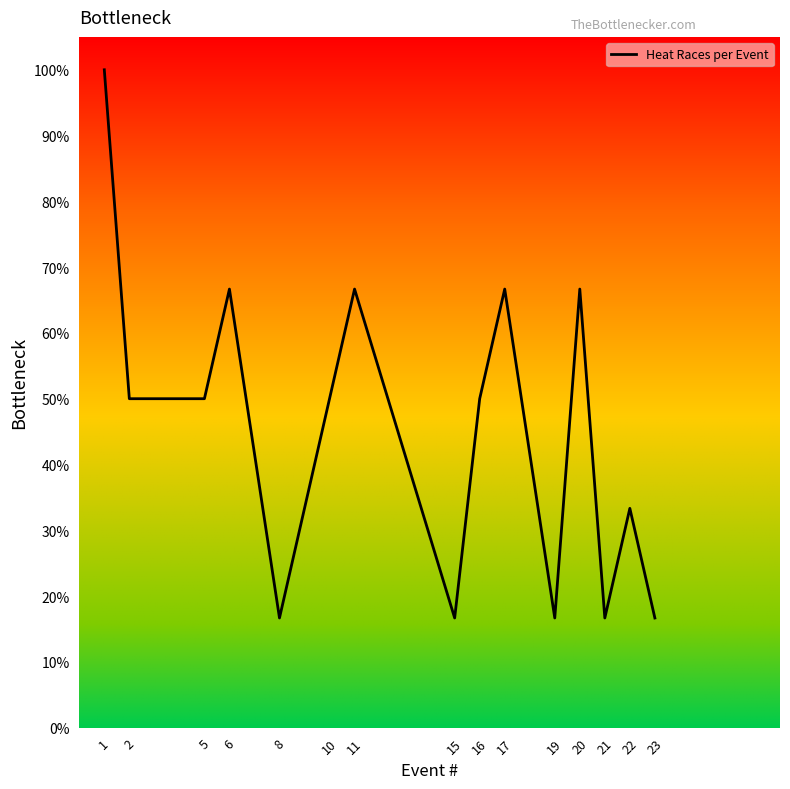

The value at 21 is 16.7. True or false?

True